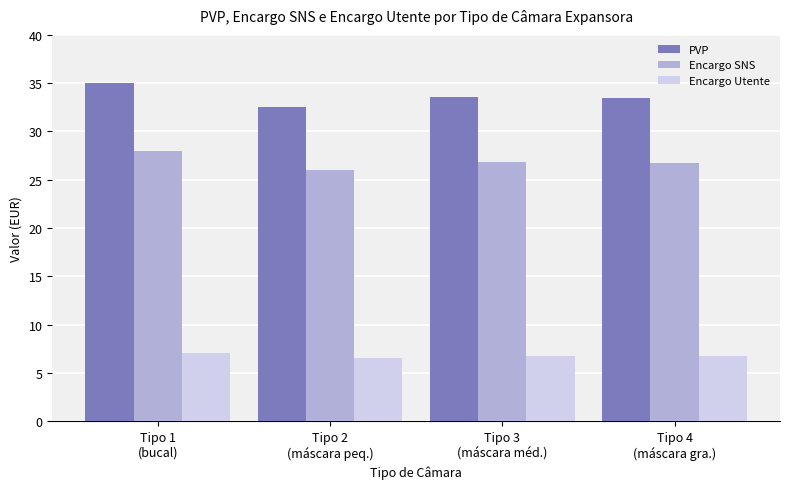

True or false: Encargo Utente has a value of 11.5 at Tipo 2
(máscara peq.).

False